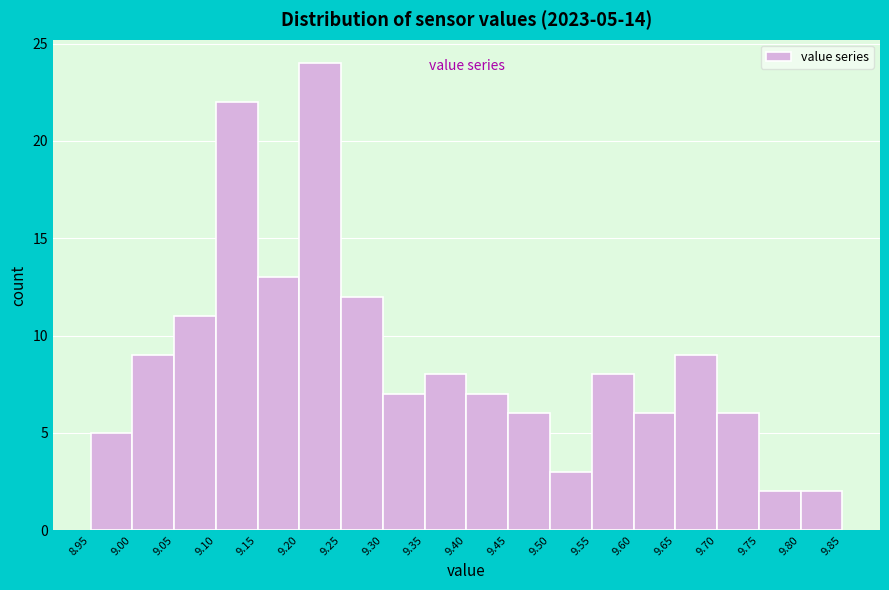

Which range on the x-axis has the tallest bar?

9.20 to 9.25